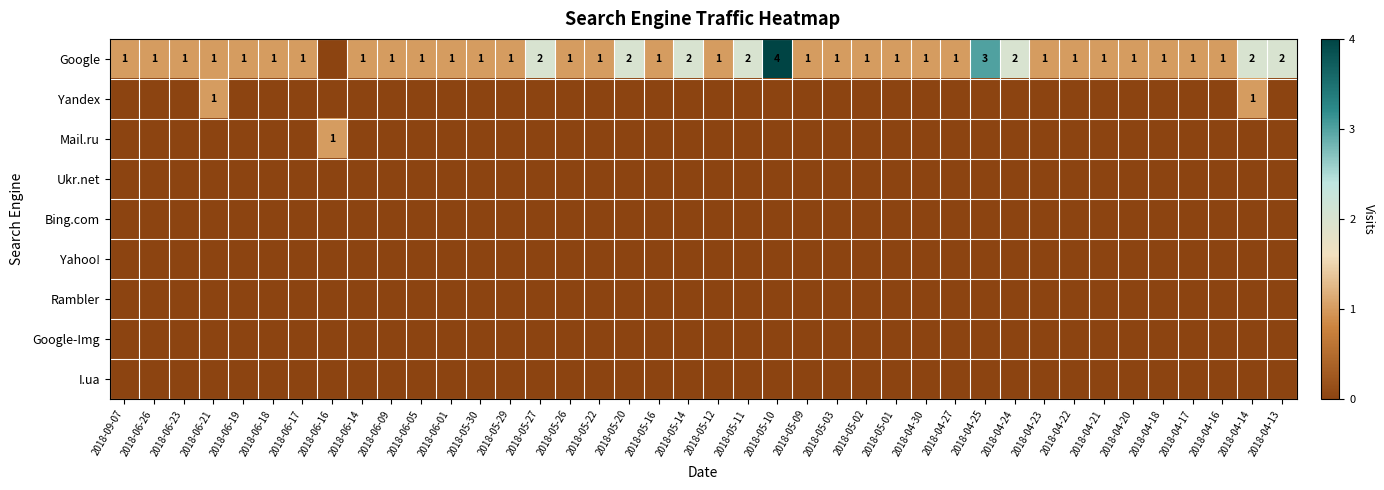

At which label does Google first exceed 1?

2018-05-27